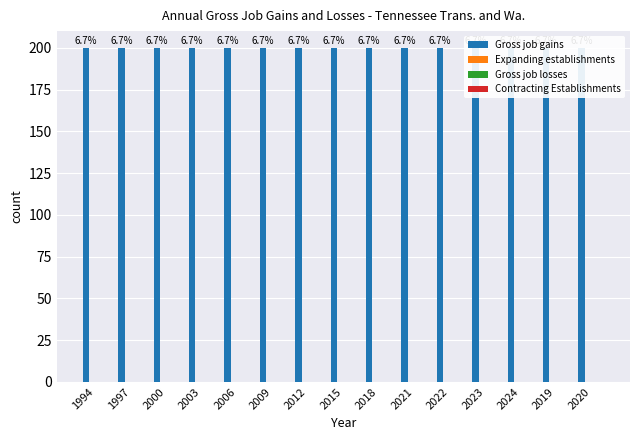

At which category is the sum across all series the highest?

1994